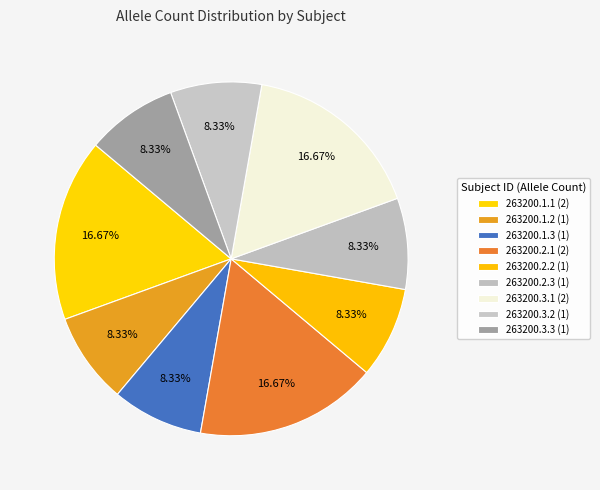

To the nearest percent, what is the average slice percentage?

11%